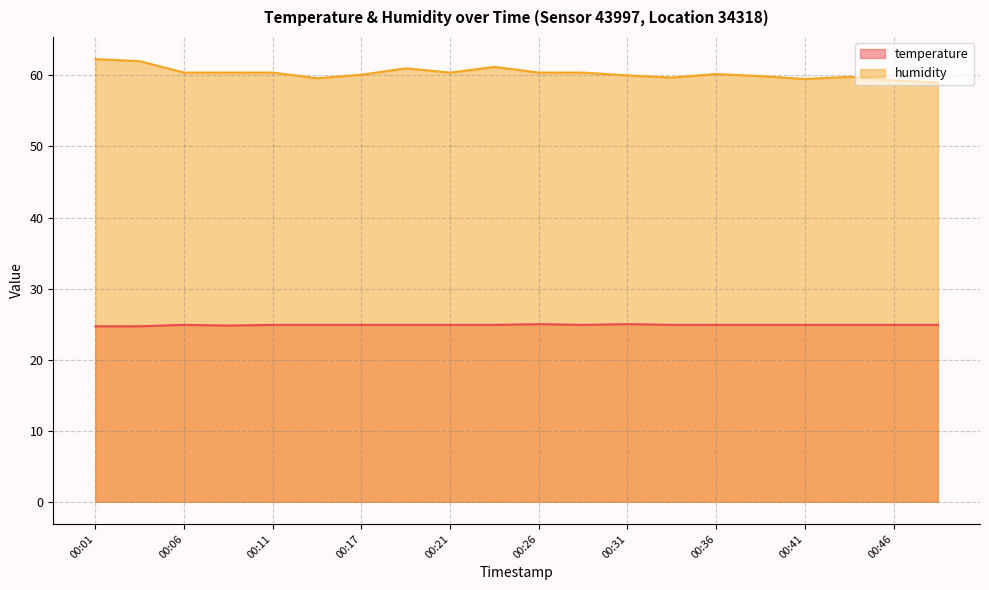

How many interior local valleys does the humidity series have?

4